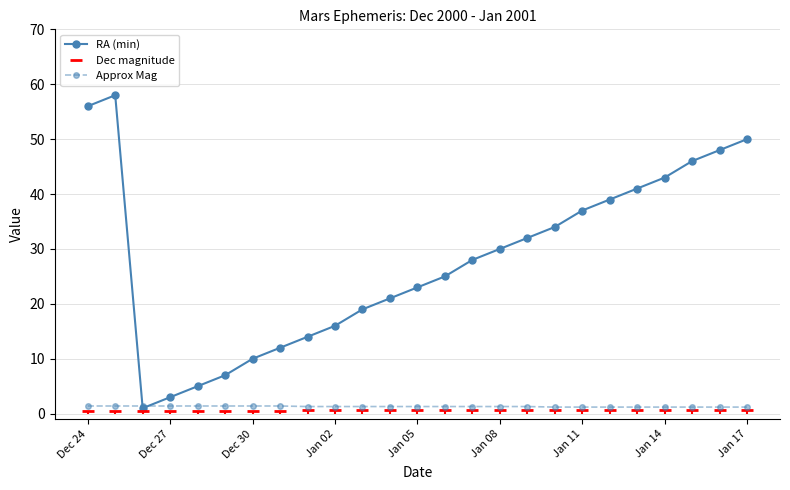

In RA (min), how many points are higher than both neighbors (excluding endpoints)?

1